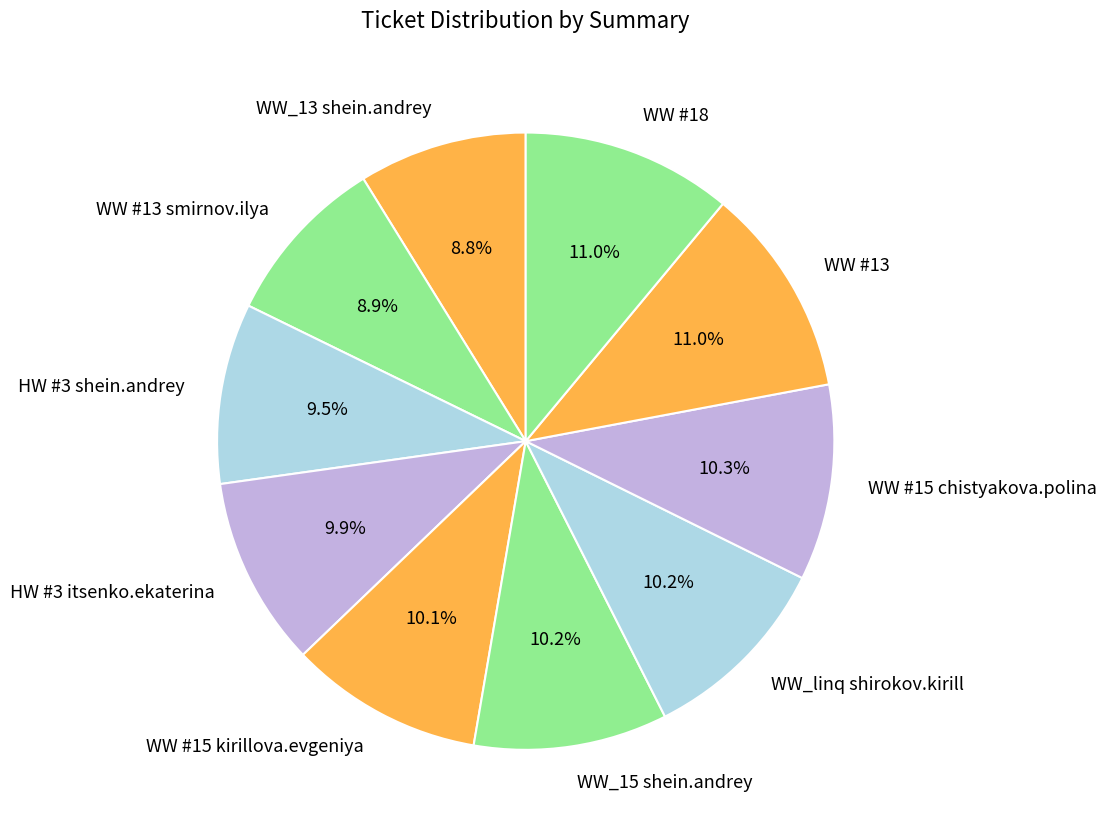

Is WW_linq shirokov.kirill the majority of the pie?

No